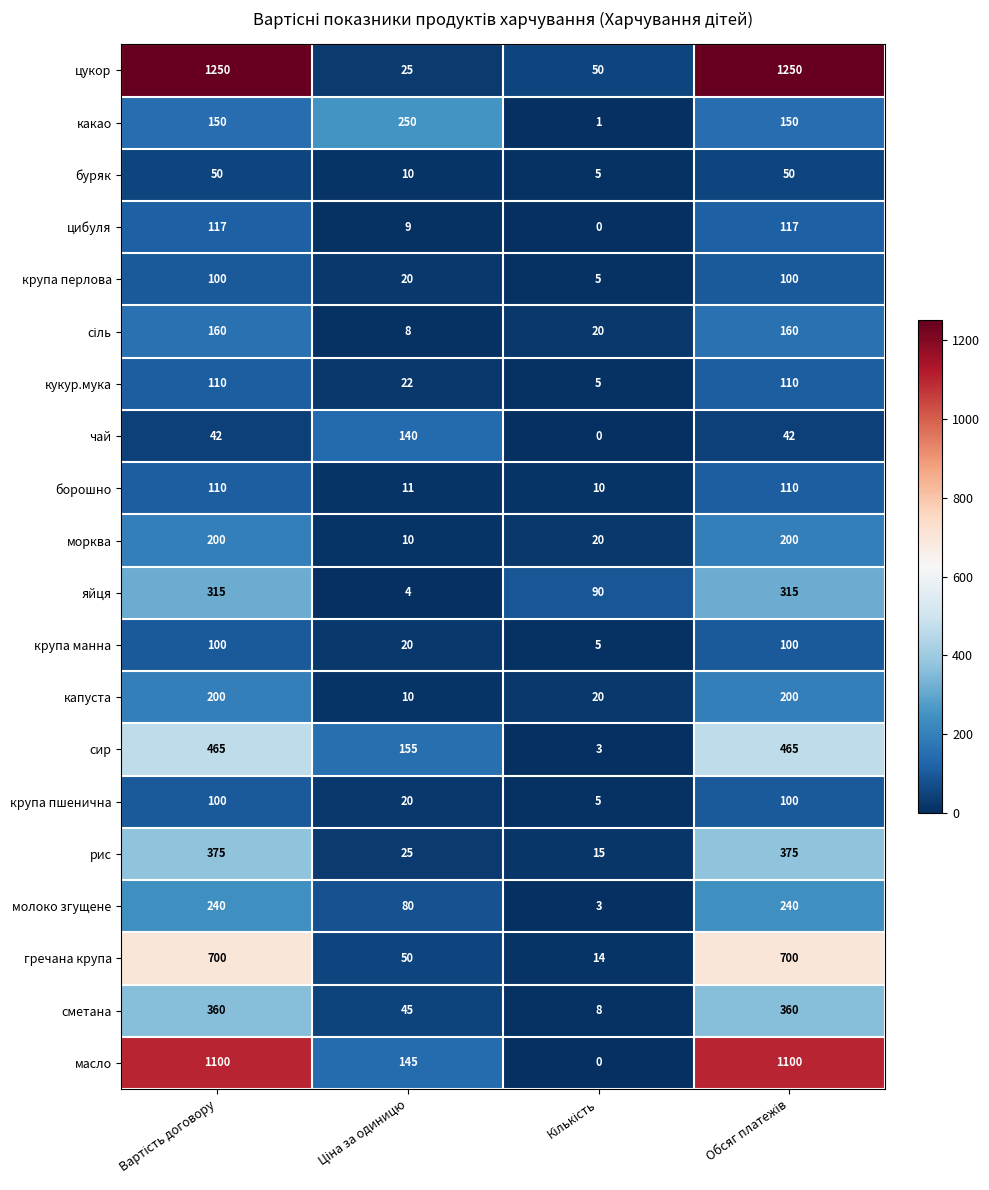

What is the lowest value of the борошно series?

10